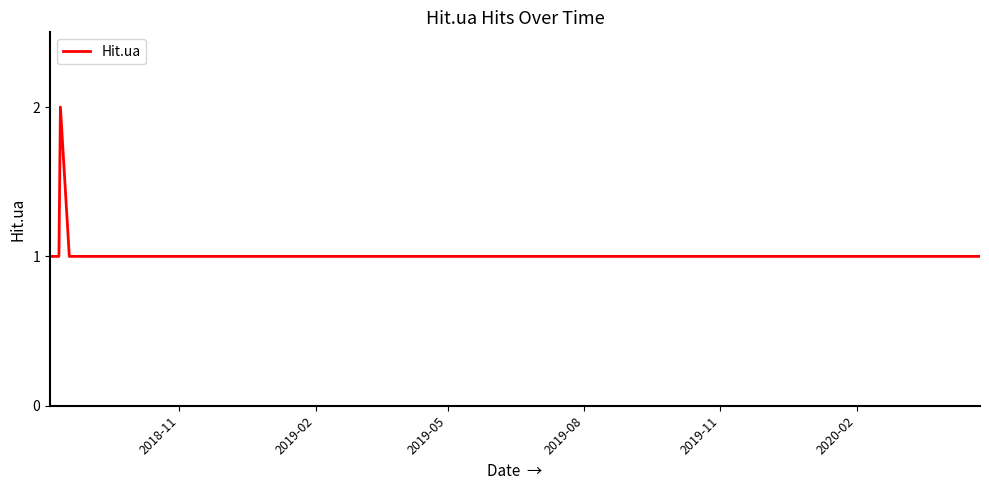

What is the difference between the maximum and minimum values?

1